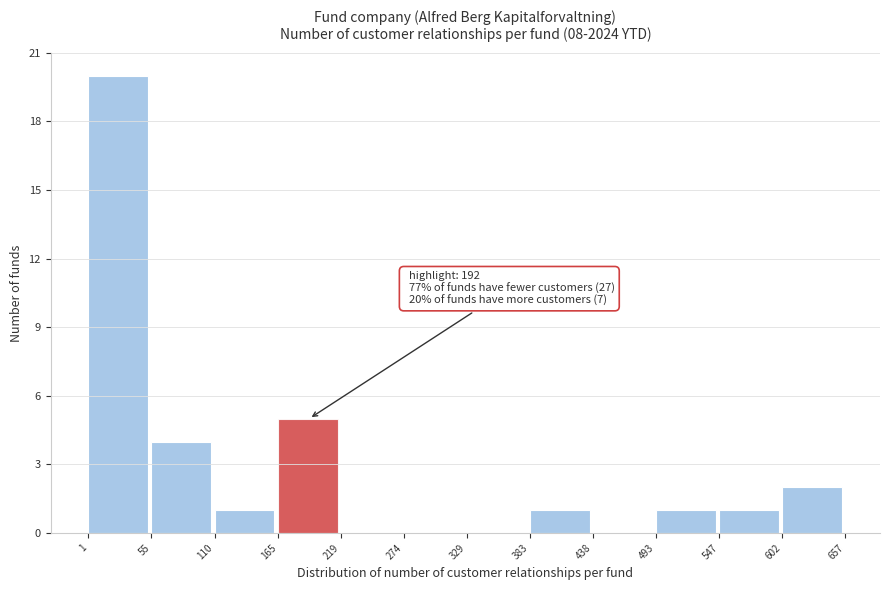

Which range on the x-axis has the tallest bar?

1 to 55